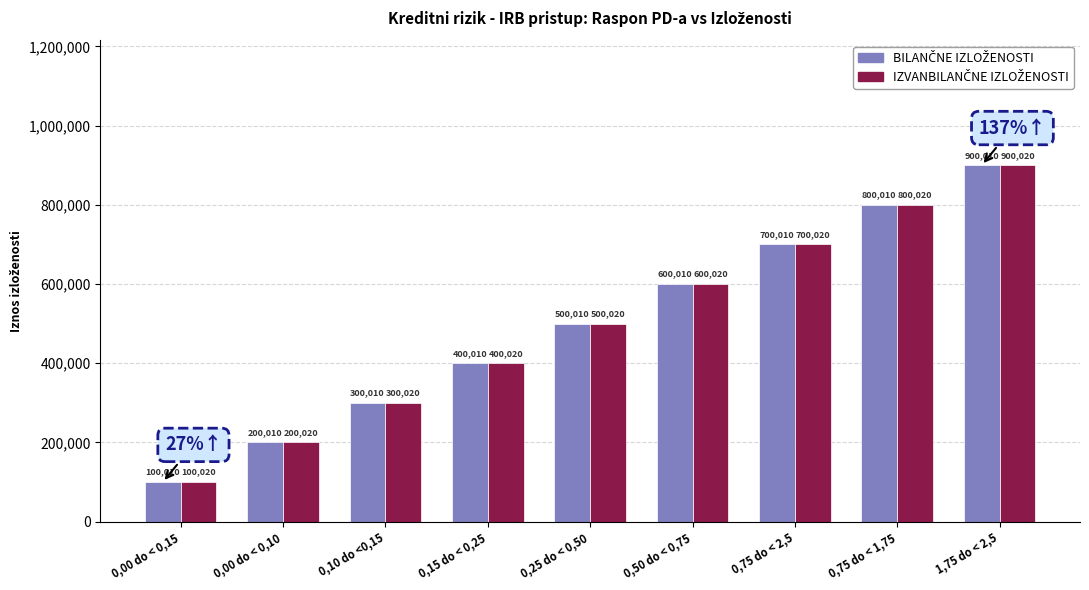

What is the difference between the highest and lowest values at 0,15 do < 0,25?

10